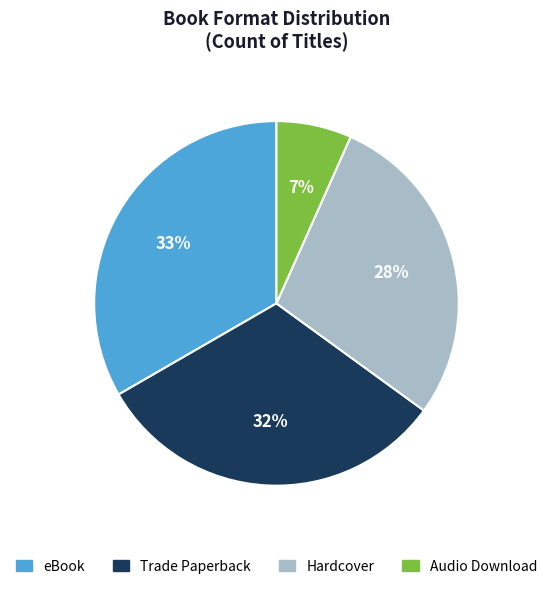

Which has a higher value, eBook or Audio Download?

eBook